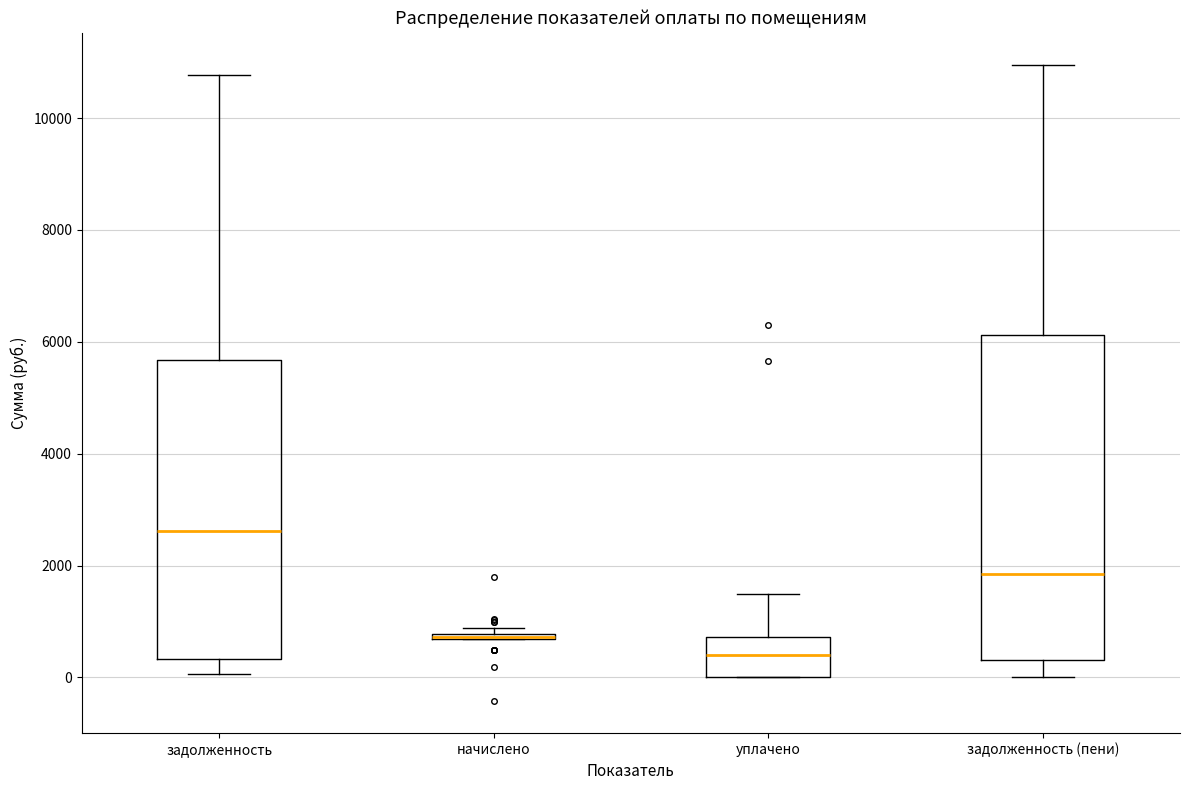

Where is the lower edge of the box for задолженность on the y-axis? The values are not printed on the chart, so give them approximately, as read against the axis.

400